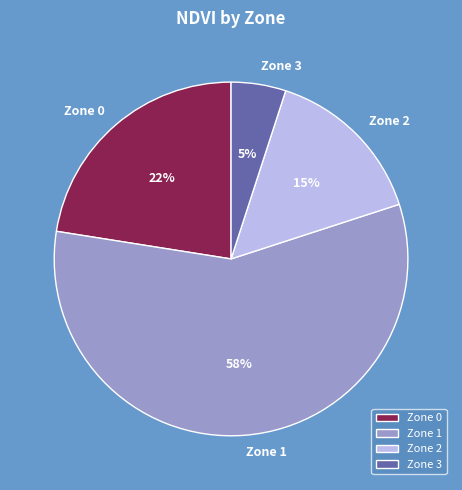

Which slice is the largest?

Zone 1